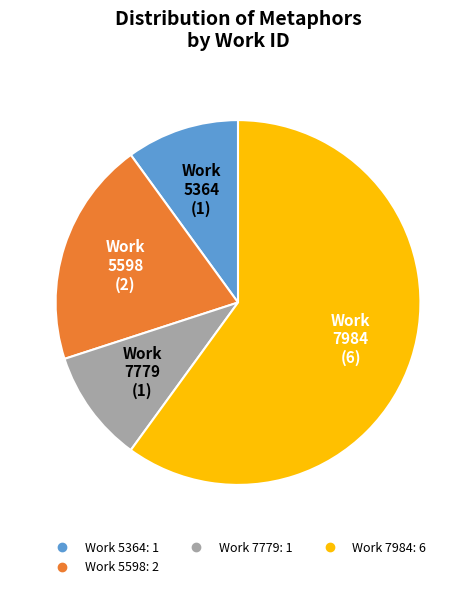

Is there any slice that represents more than half of the pie?

Yes